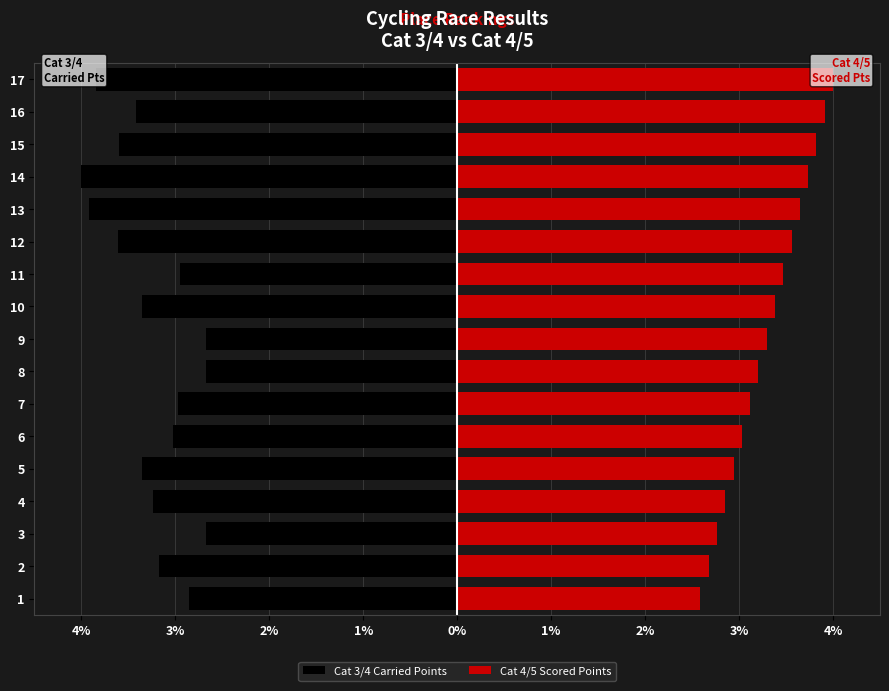

What is the average value of the Cat 3/4 Carried Points series?

-3.3